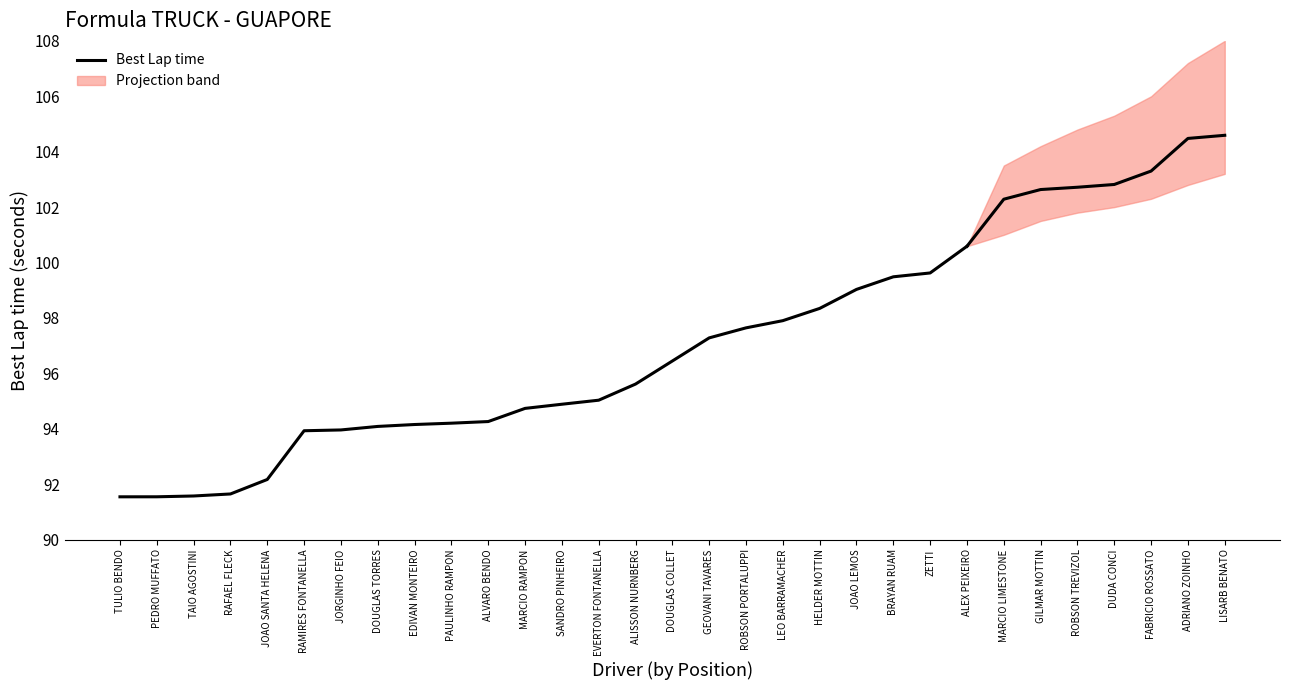

Reading right to left, list all the values displayed in this chart.

100.6	99.6	99.5	99.0	98.3	97.9	97.6	97.3	96.4	95.6	95.0	94.9	94.7	94.3	94.2	94.2	94.1	94.0	93.9	92.2	91.6	91.6	91.5	91.5